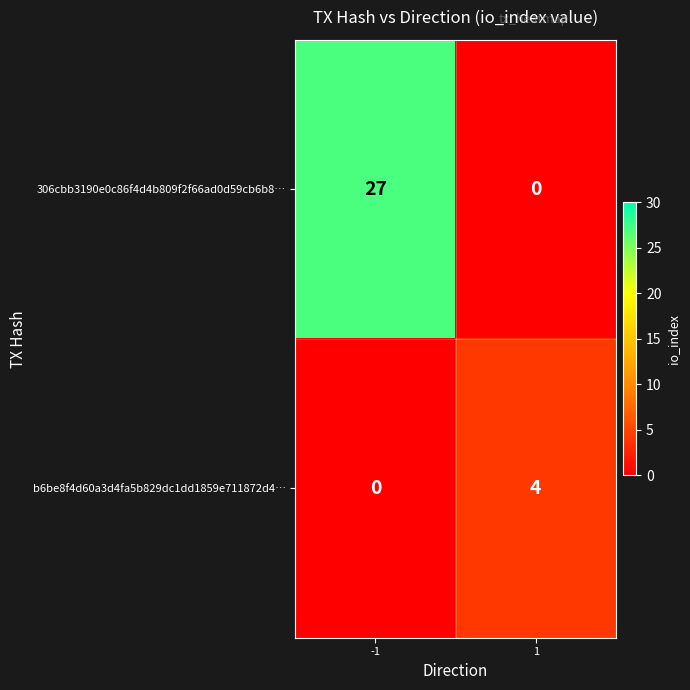

Reading left to right, list all the values displayed in this chart.

306cbb3190e0c86f4d4b809f2f66ad0d59cb6b8…: -1=27	1=0
b6be8f4d60a3d4fa5b829dc1dd1859e711872d4…: -1=0	1=4